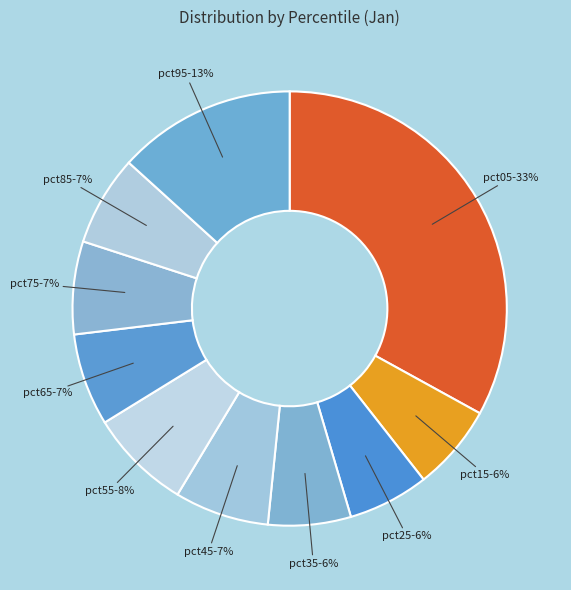

What percentage is the pct35 slice, to the nearest percent?

6%